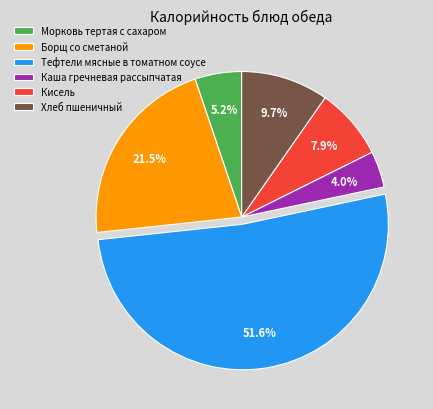

How many segments does this pie chart have?

6